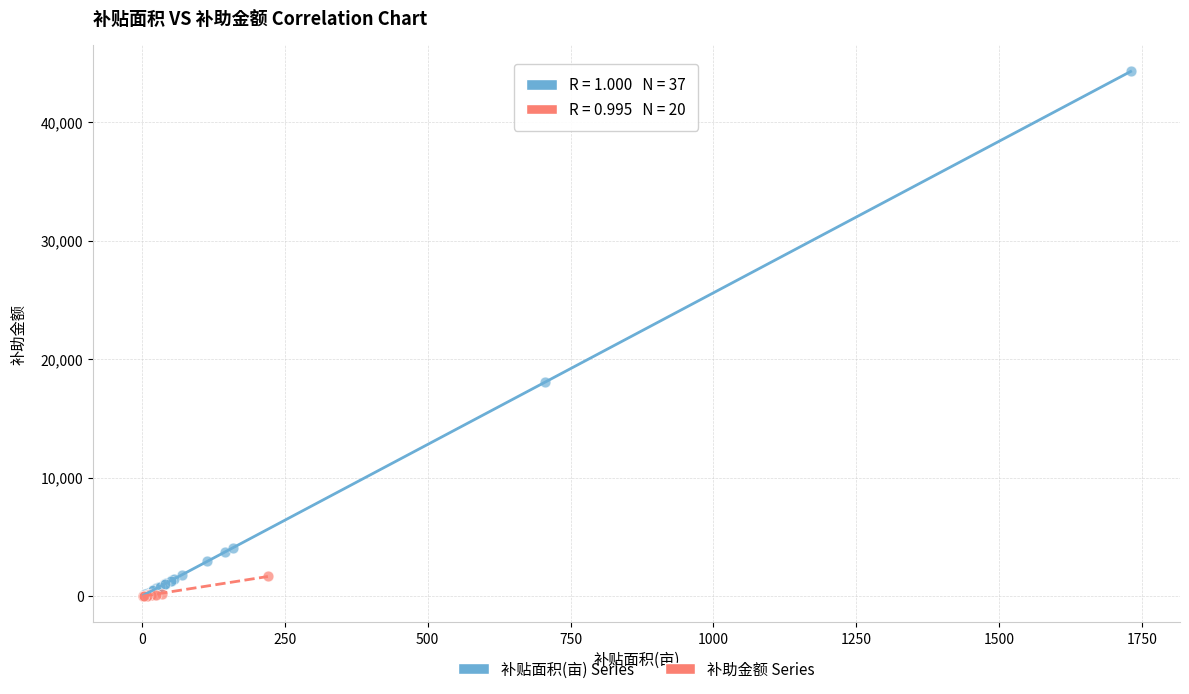

Which series has the widest spread of Y values?

补贴面积(亩) Series